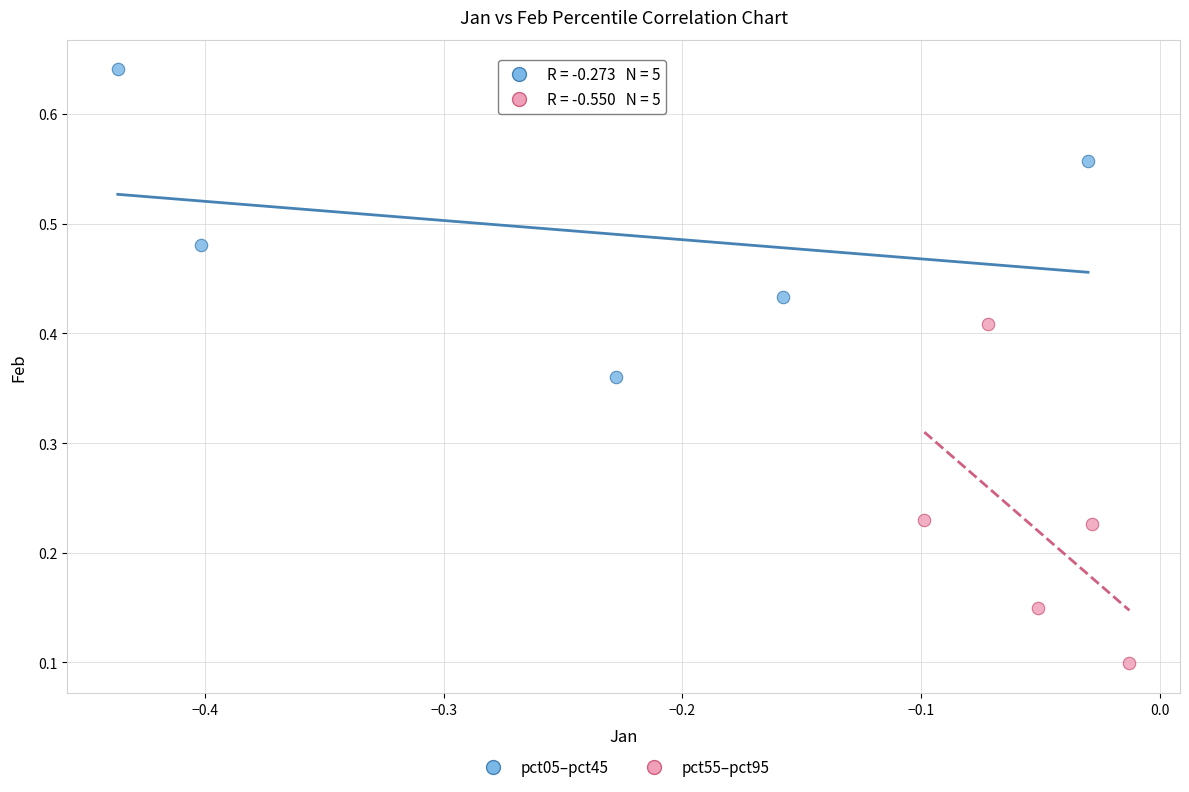

Which series has the largest Y range (max minus min)?

pct55–pct95